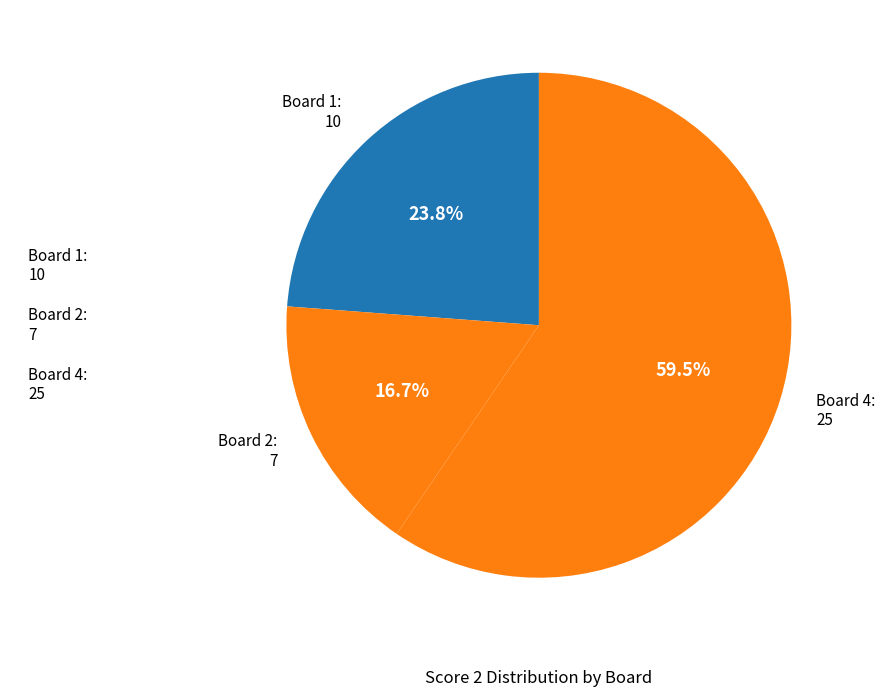

Which slice is the largest?

Board 4